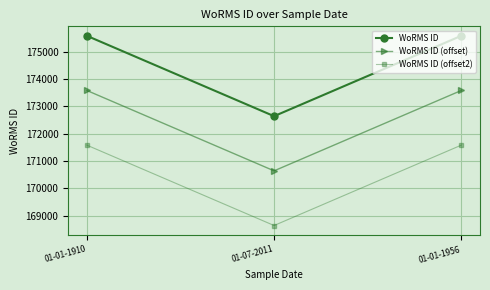

What is the maximum value for WoRMS ID?

175584